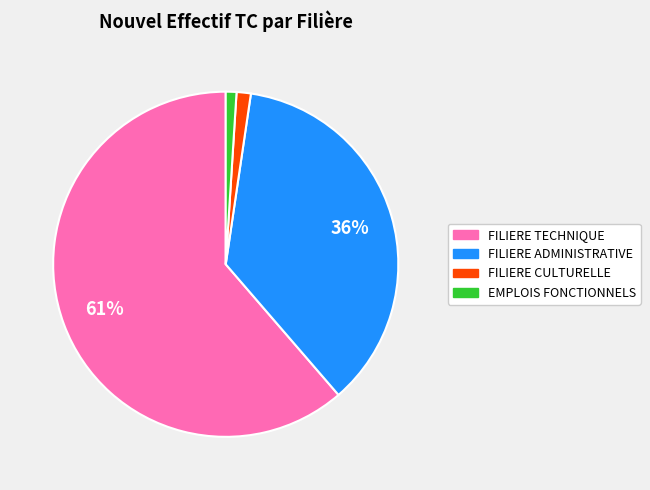

Which category accounts for the majority?

FILIERE TECHNIQUE